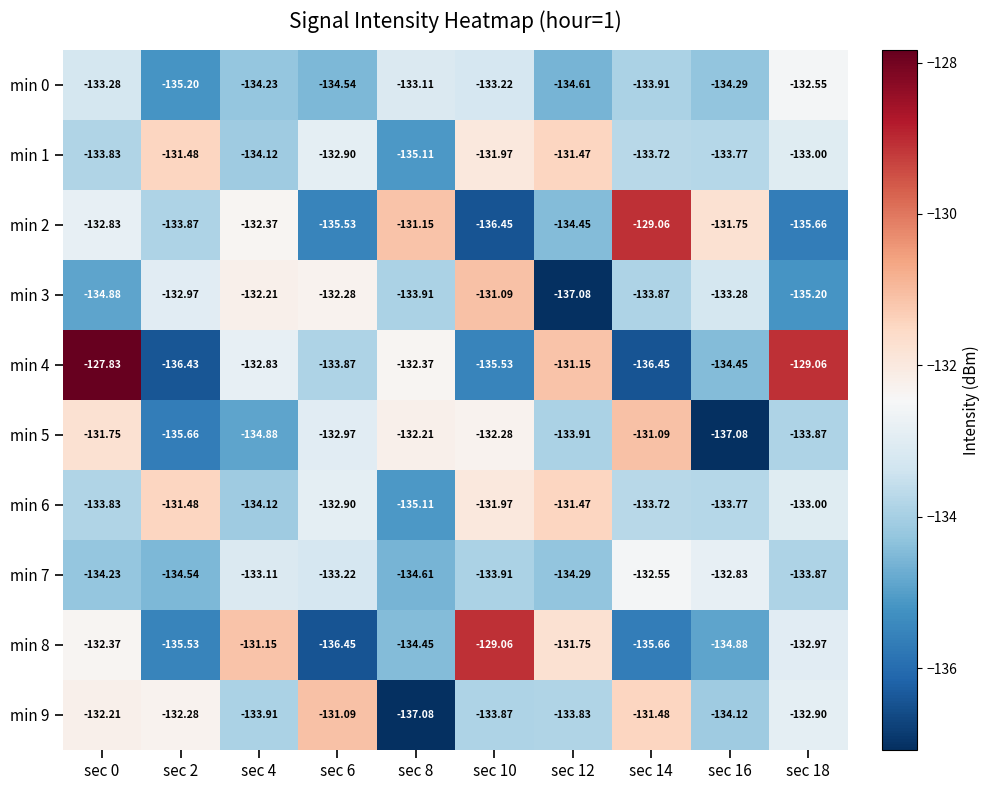

Is the value of min 7 at sec 14 greater than the value of min 2 at sec 16?

No